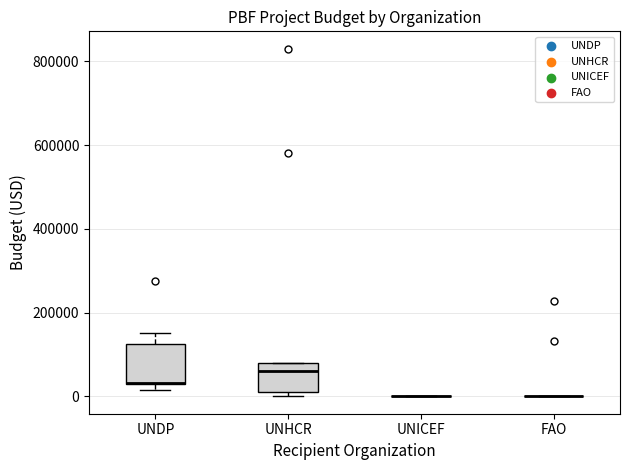

Reading left to right, read every box against the y-axis: the position of its median line, the range the box covers, and the ends of its whiskers. The values are not printed on the chart, so give them approximately, as read against the axis.

UNDP: median 40000 (drawn on the box's lower edge), box 40000 to 120000, whiskers 20000 to 160000
UNHCR: median 60000, box 20000 to 80000, whiskers 0 to 80000
UNICEF: box collapsed to a line at 0, whiskers 0 to 0
FAO: box collapsed to a line at 0, whiskers 0 to 0